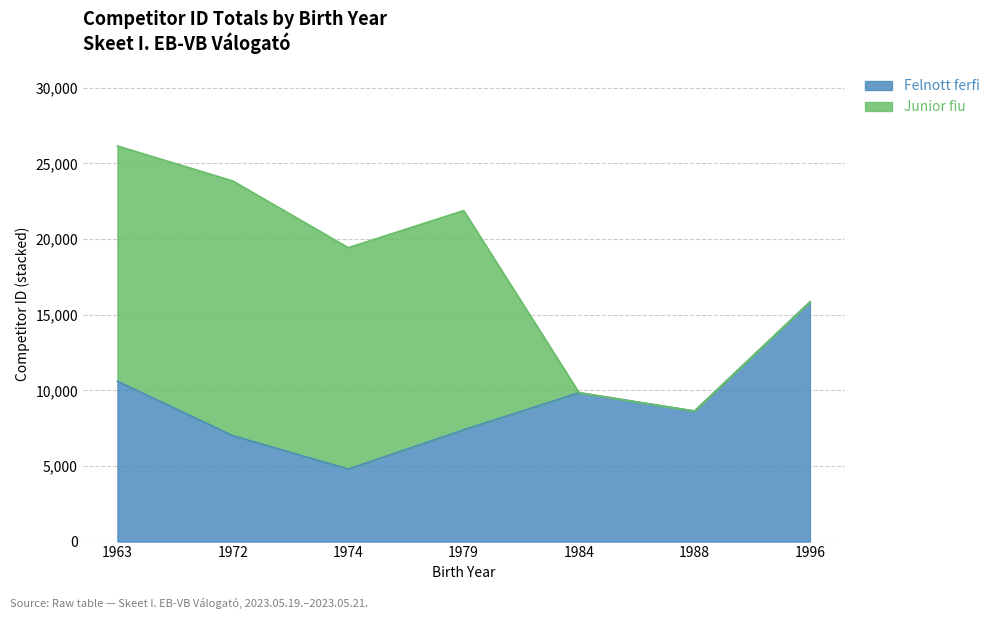

What is the ratio of the value at 1972 to the value at 1979?

0.9